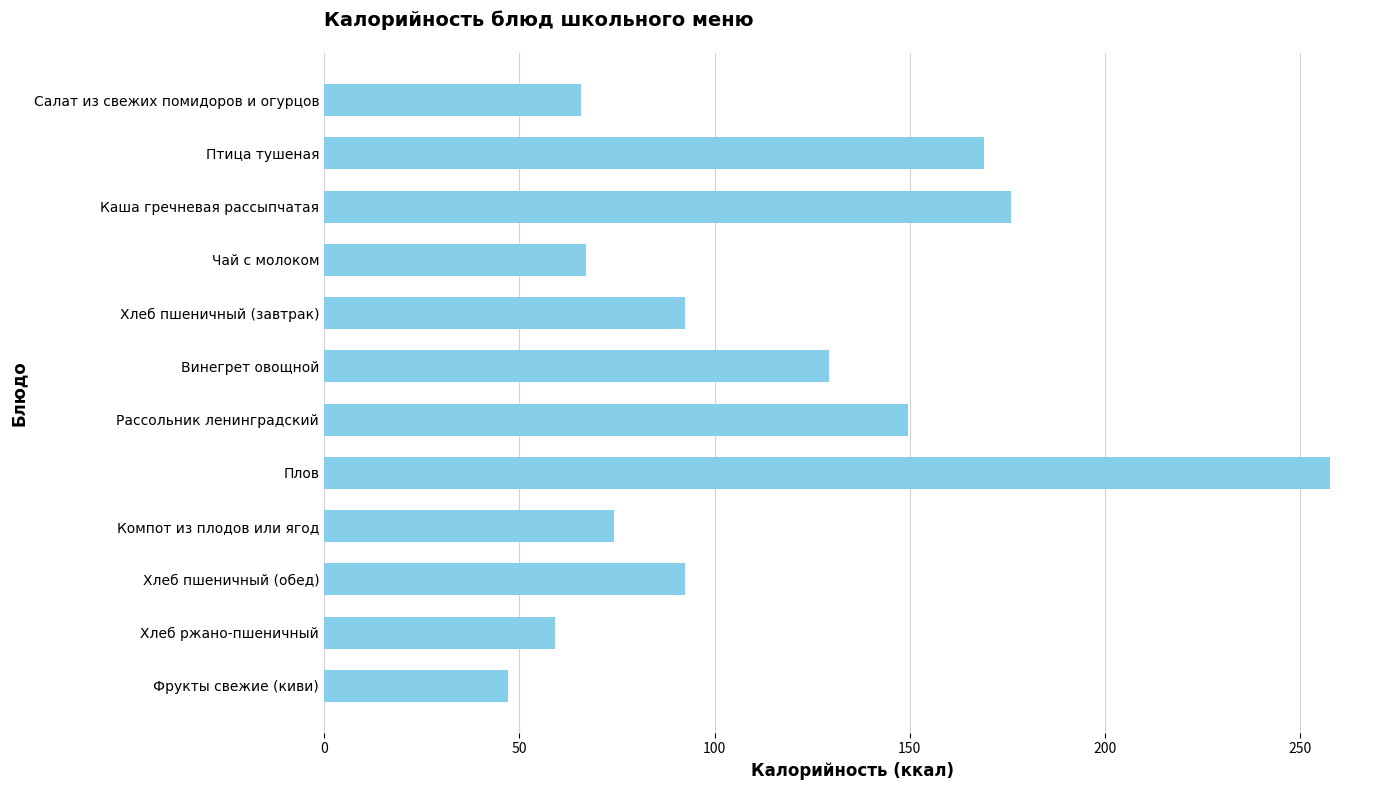

Which has a higher value, Каша гречневая рассыпчатая or Хлеб пшеничный (завтрак)?

Каша гречневая рассыпчатая